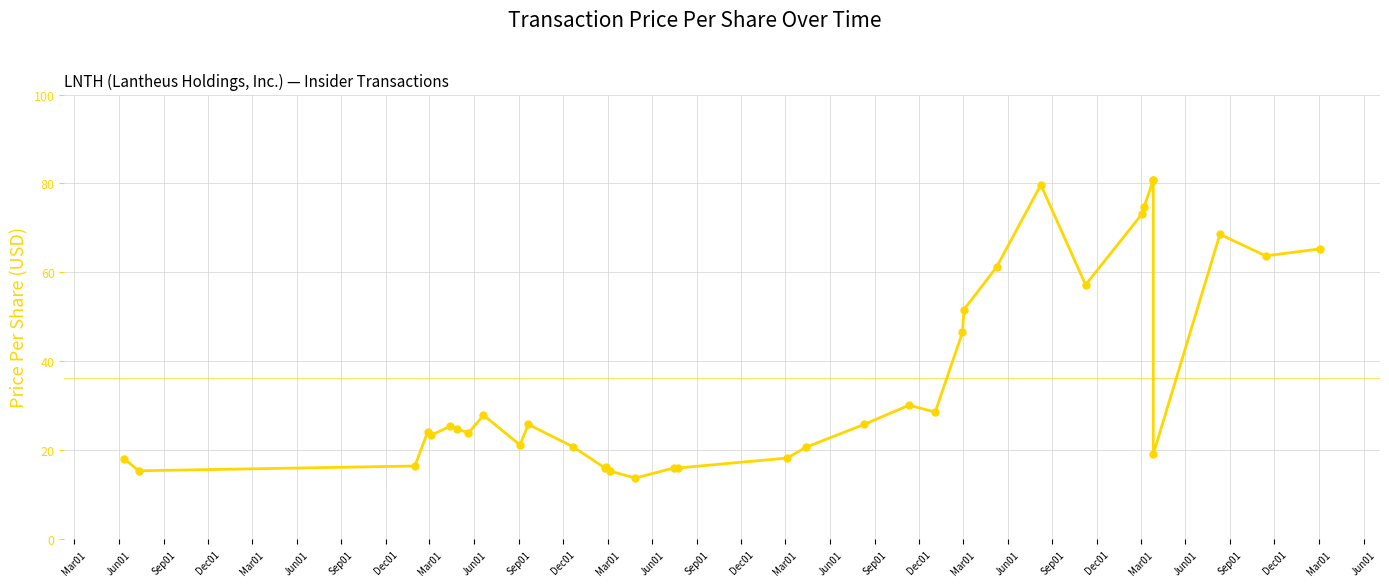

What is the change in value from Mar01 to Sep01?

-1.6